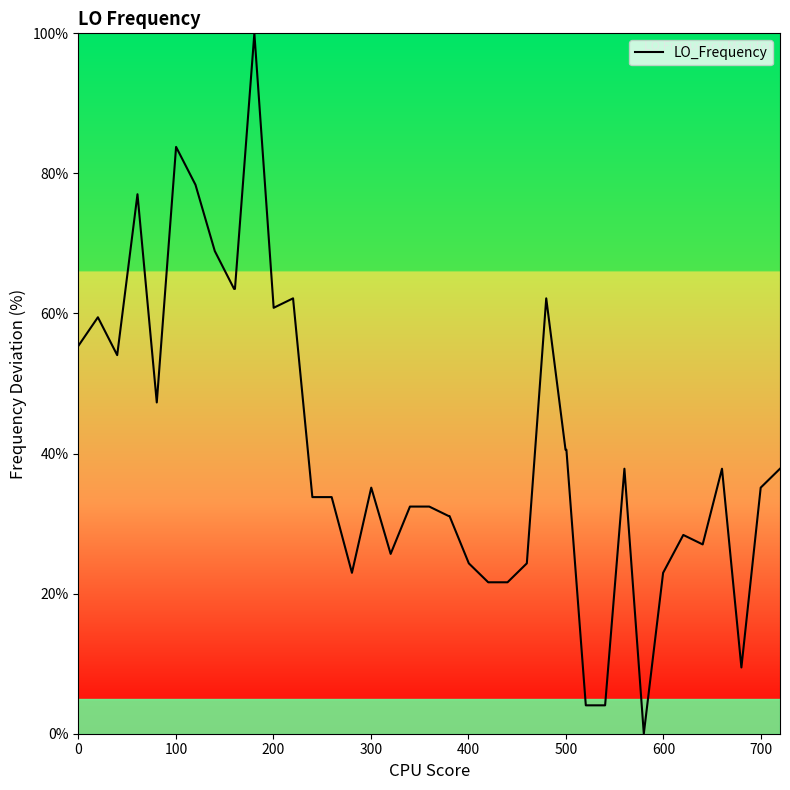

What is the difference between the maximum and minimum values?

100.0